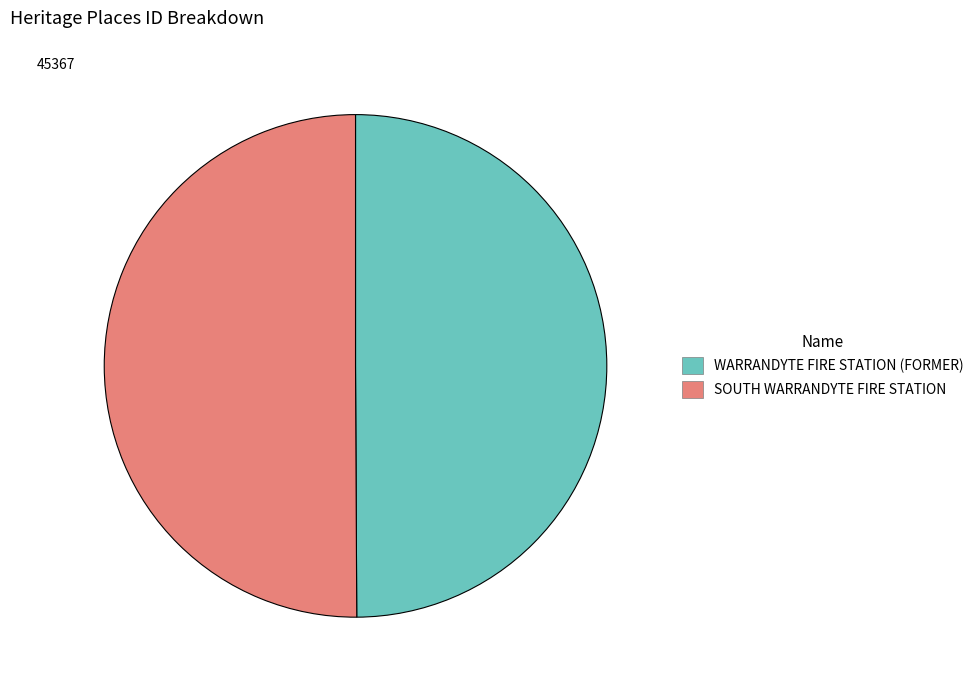

Is the sum of WARRANDYTE FIRE STATION (FORMER) and SOUTH WARRANDYTE FIRE STATION greater than half?

Yes